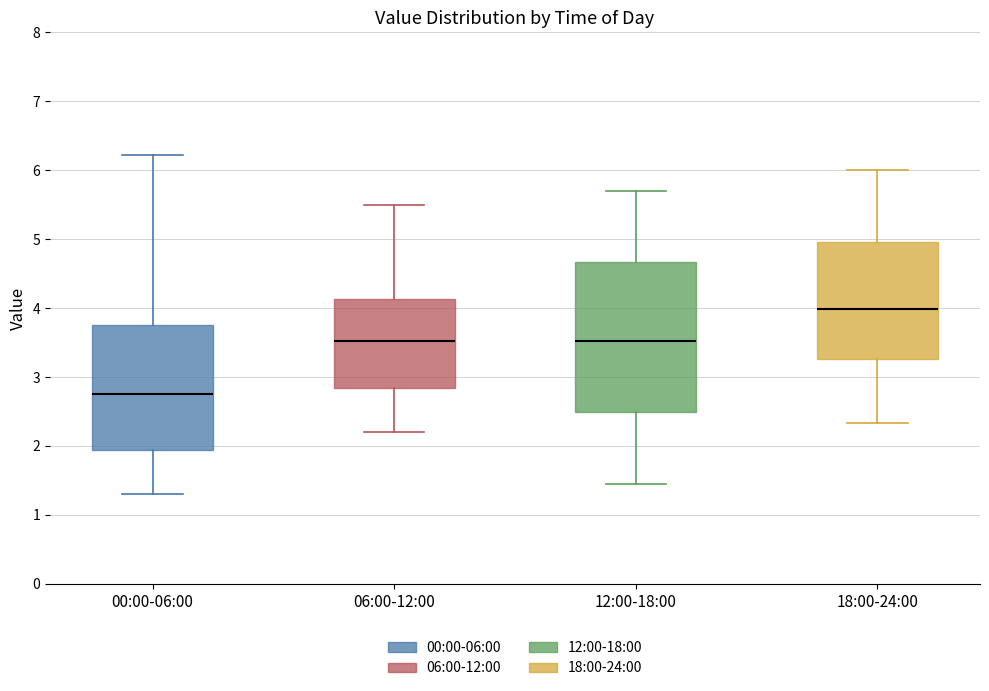

Comparing the boxes themselves (not the whiskers), which one is the tallest?

12:00-18:00